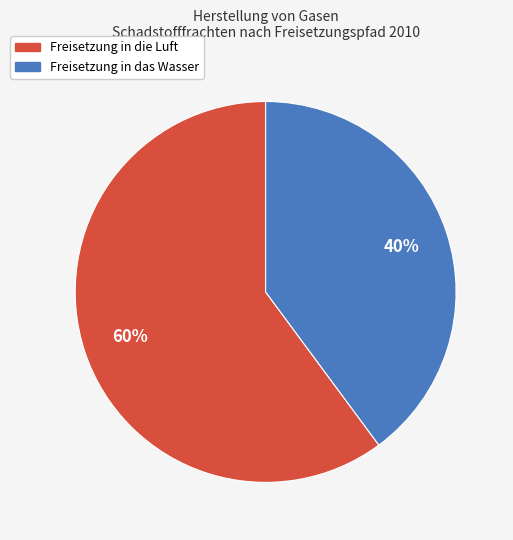

Rank the categories by value from lowest to highest.

Freisetzung in das Wasser, Freisetzung in die Luft